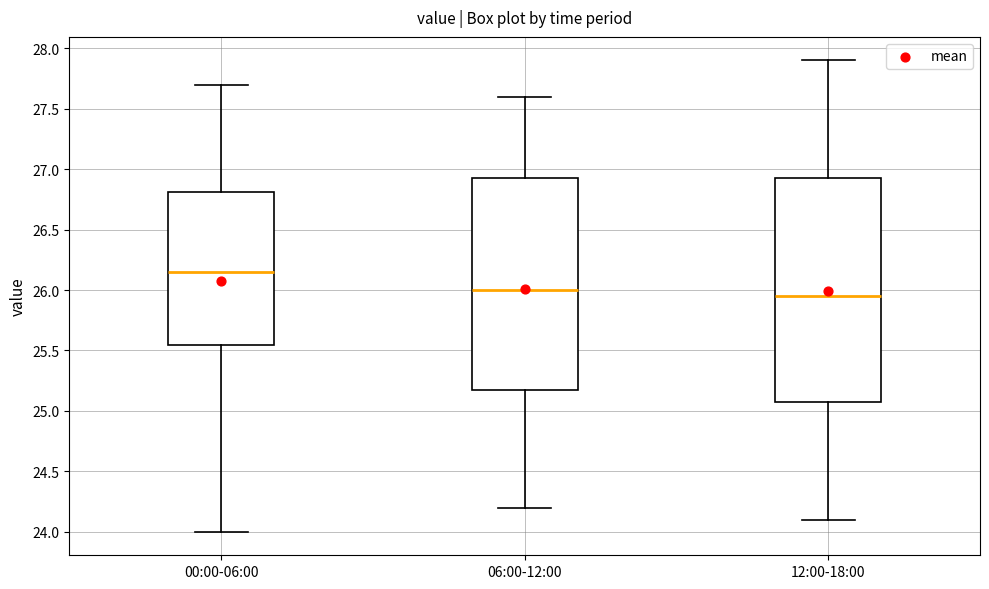

Reading left to right, transcribe this box plot: for each box, give where its median line is, the range the box spans, and where its two whiskers end, as read against the y-axis. The values are not printed on the chart, so give them approximately, as read against the axis.

00:00-06:00: median 26.15, box 25.55 to 26.80, whiskers 24.00 to 27.70
06:00-12:00: median 26.00, box 25.20 to 26.95, whiskers 24.20 to 27.60
12:00-18:00: median 25.95, box 25.10 to 26.95, whiskers 24.10 to 27.90